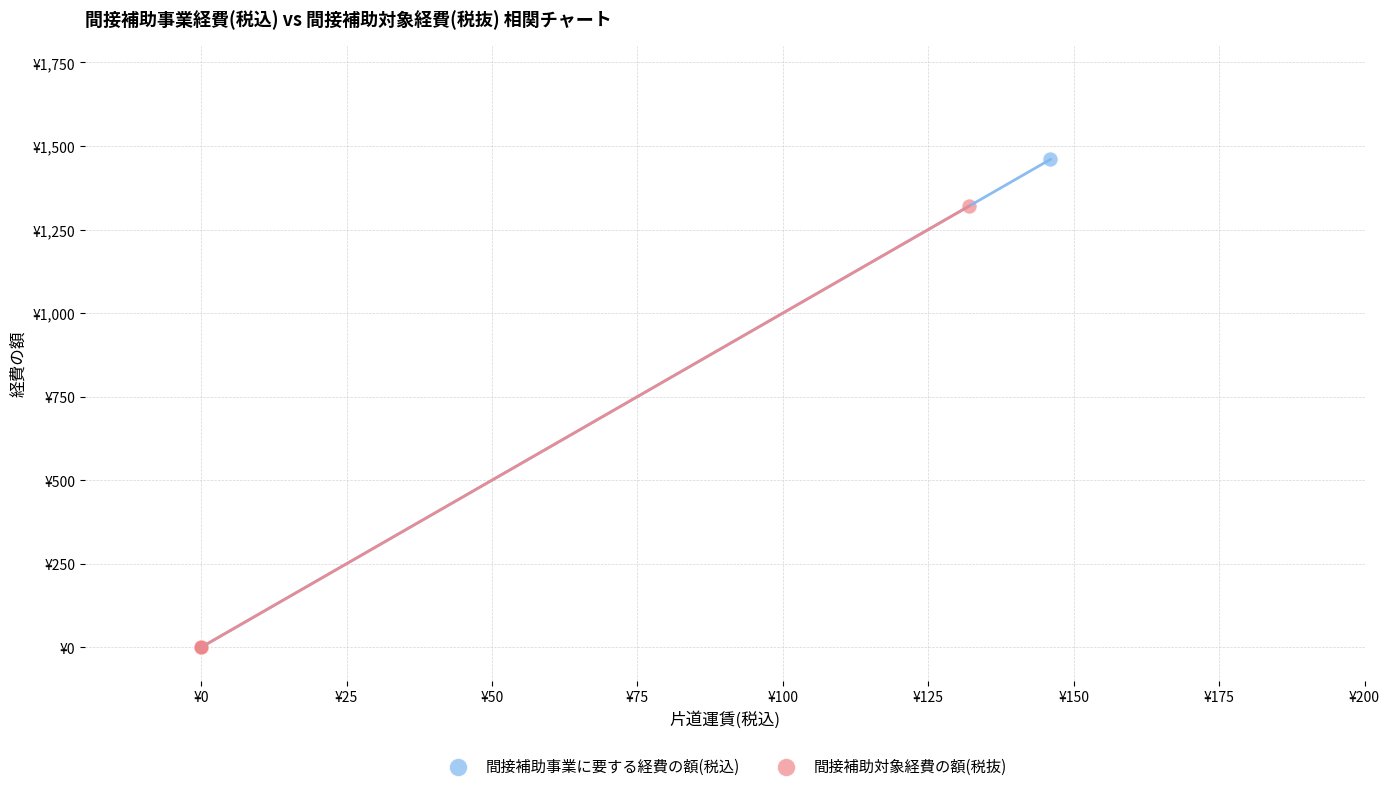

What are all the series names shown in the legend?

間接補助事業に要する経費の額(税込), 間接補助対象経費の額(税抜)